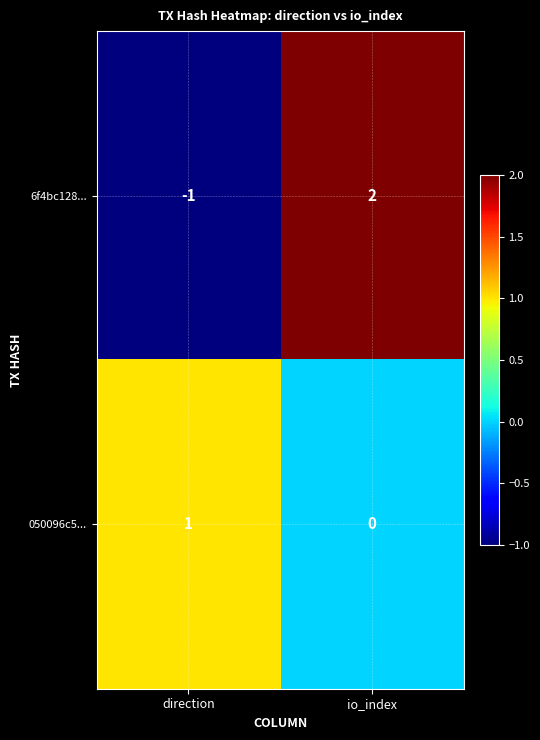

What is the difference between the maximum and minimum values in the 6f4bc128... series?

3